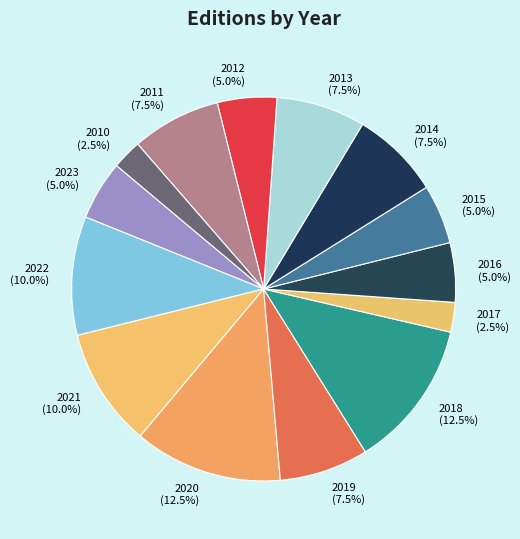

Is the sum of 2011 and 2018 greater than half?

No